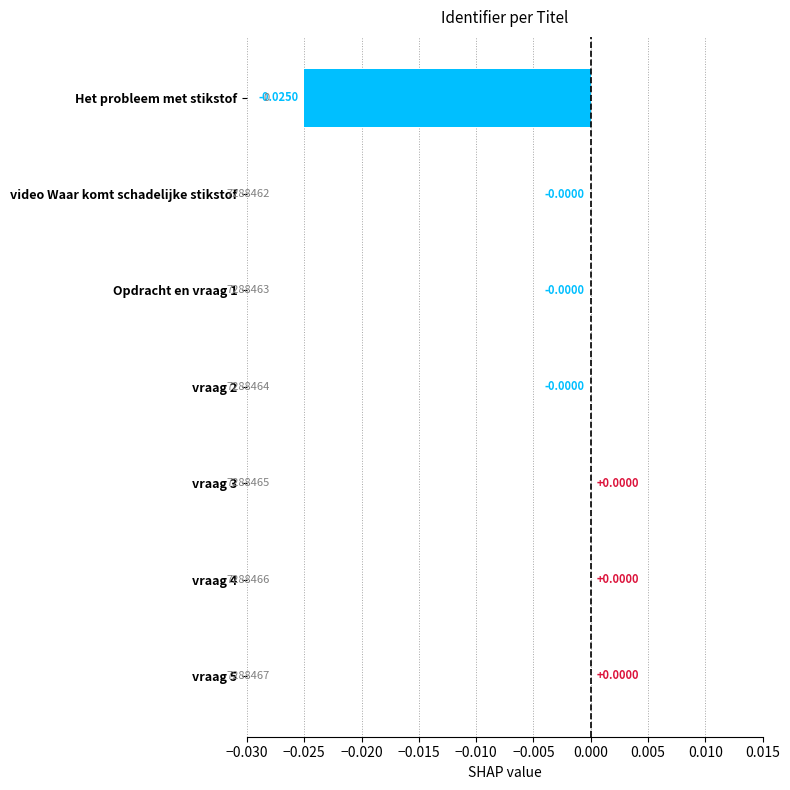

Count the number of values greater than 0.

3